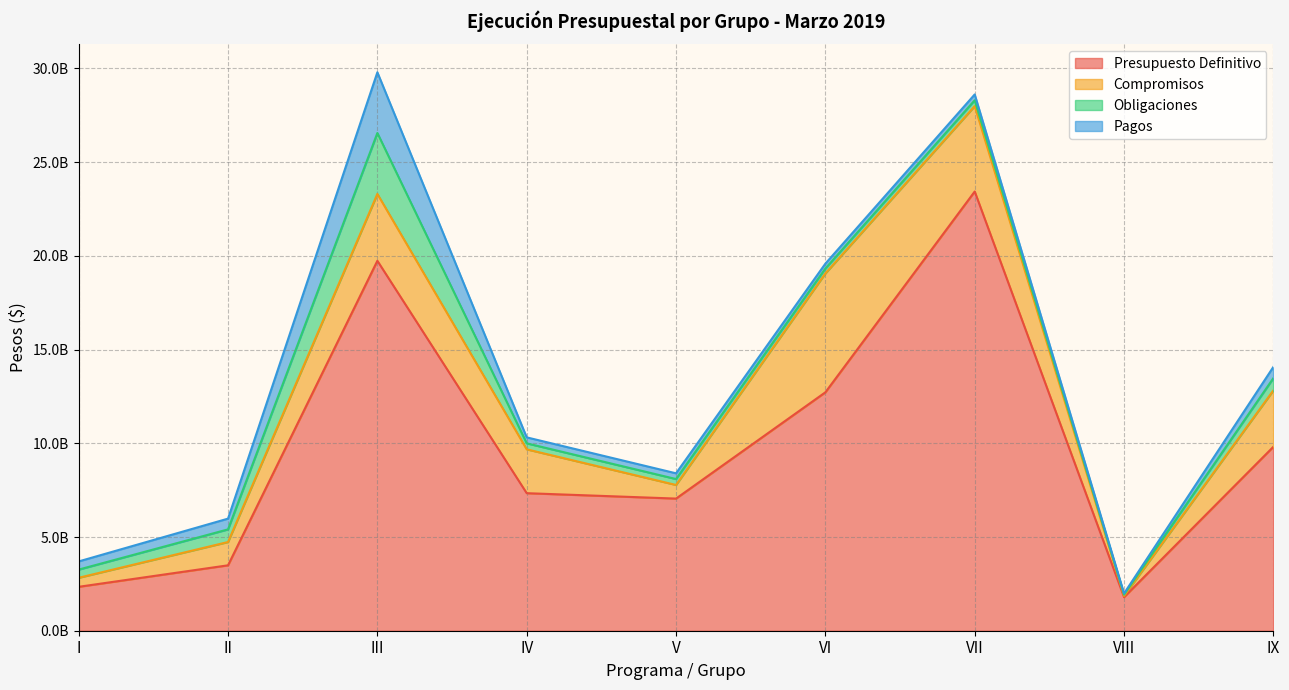

What is the highest value of the Obligaciones series?

3250883584